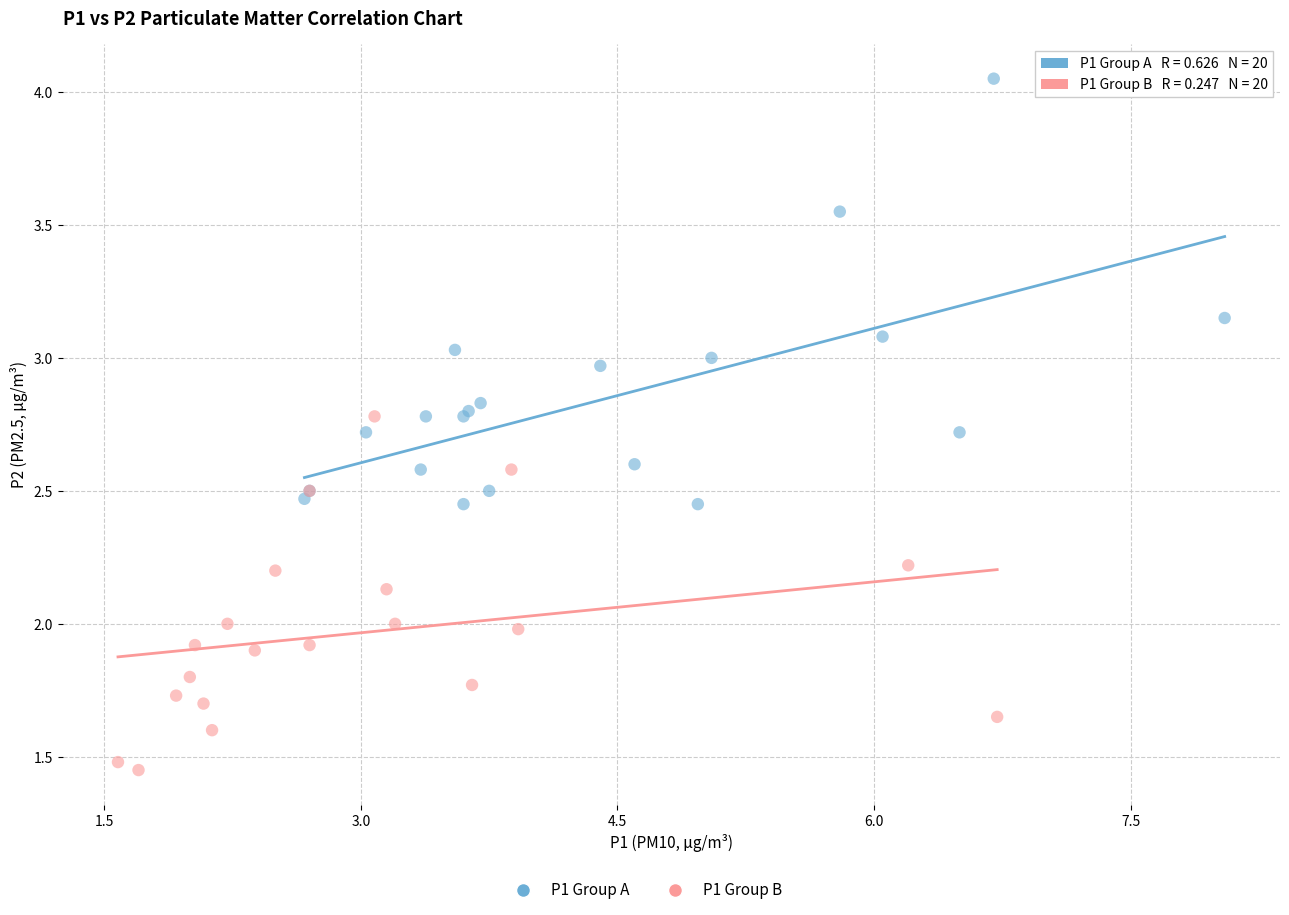

Which series reaches the maximum Y coordinate?

P1 Group A